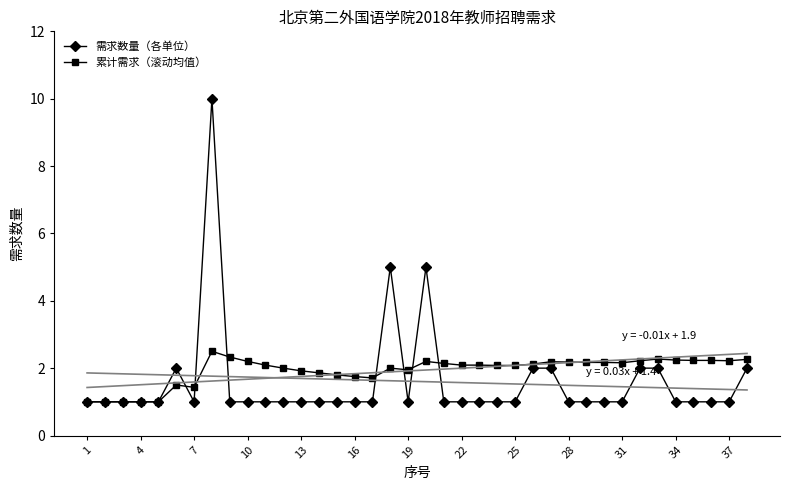

What is the highest value of the 需求数量（各单位） series?

10.0